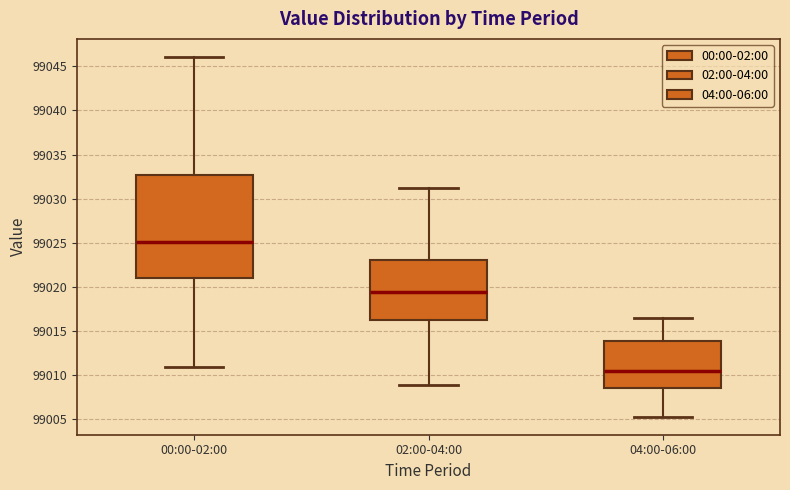

Comparing the boxes themselves (not the whiskers), which one is the tallest?

00:00-02:00